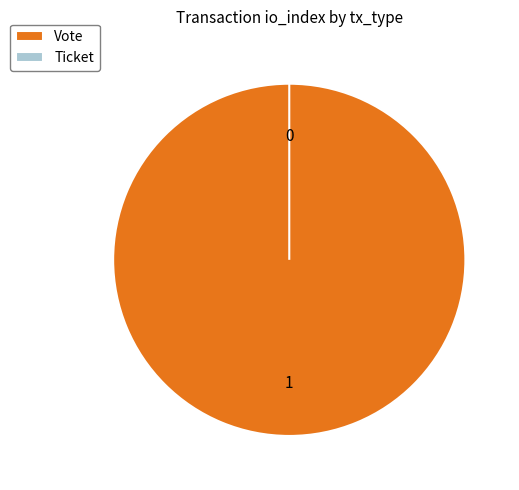

The Vote slice represents 99% of the pie. True or false?

False